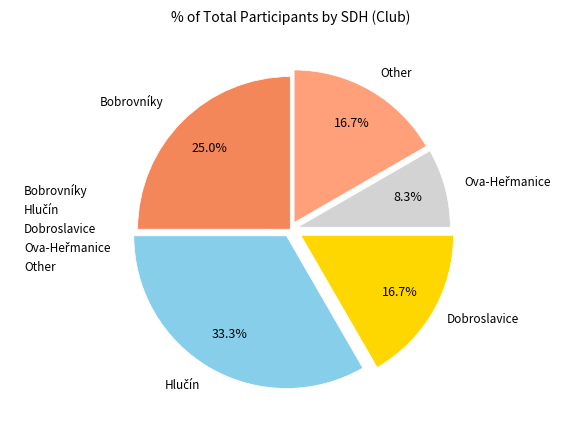

What is the ratio of the value at Bobrovníky to the value at Dobroslavice?

1.5